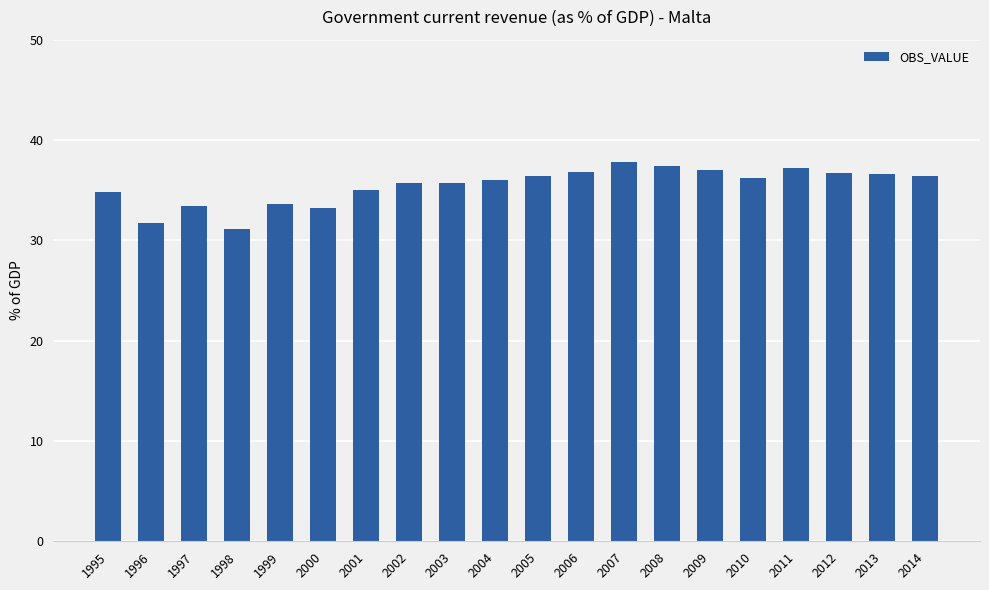

What is the change in value from 1997 to 2007?

+4.3